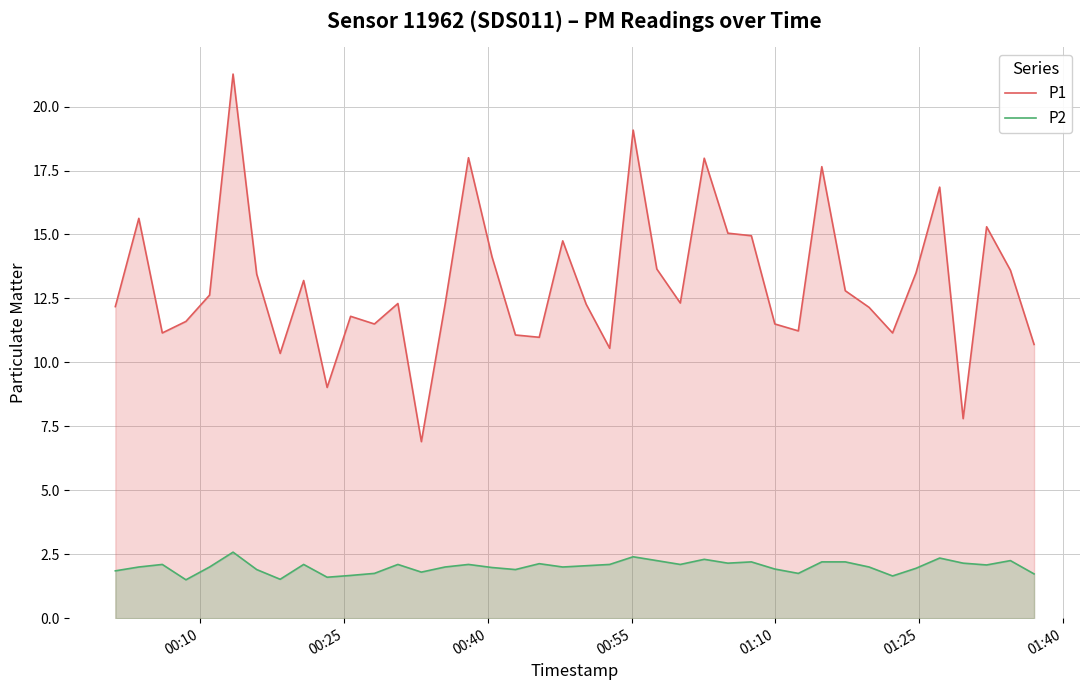

True or false: P1 and P2 cross at least once.

False